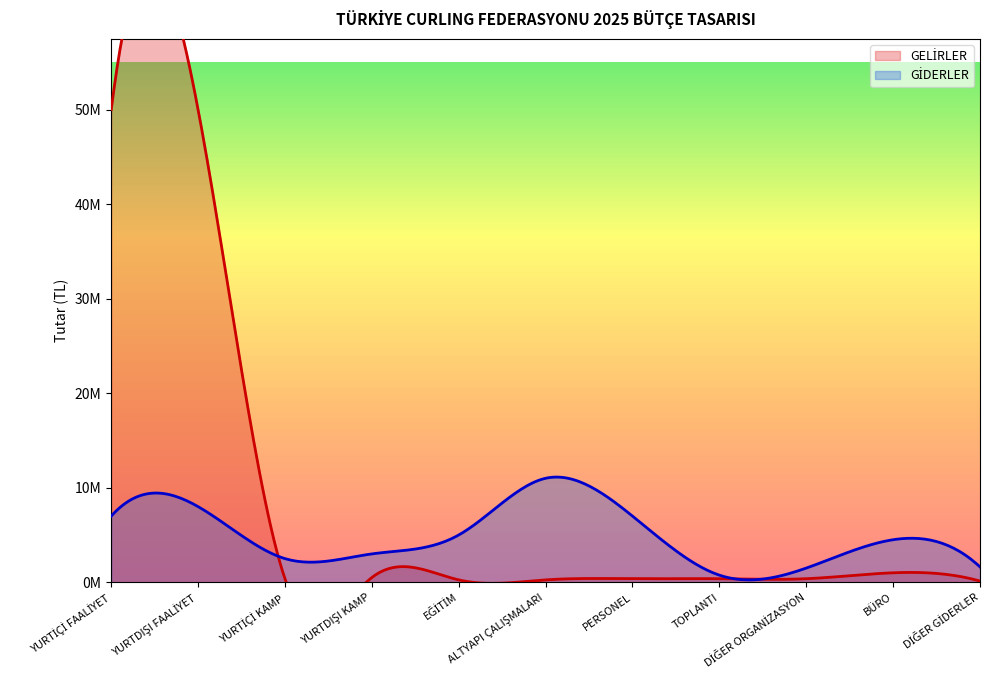

What is the greatest value displayed?

50000000